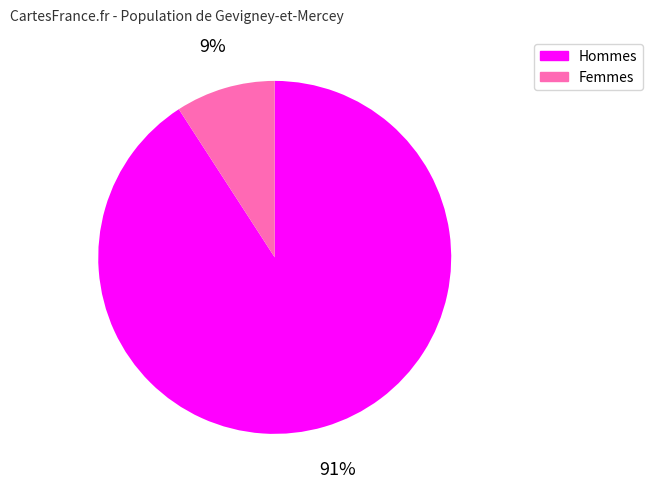

Does any single category account for the majority?

Yes